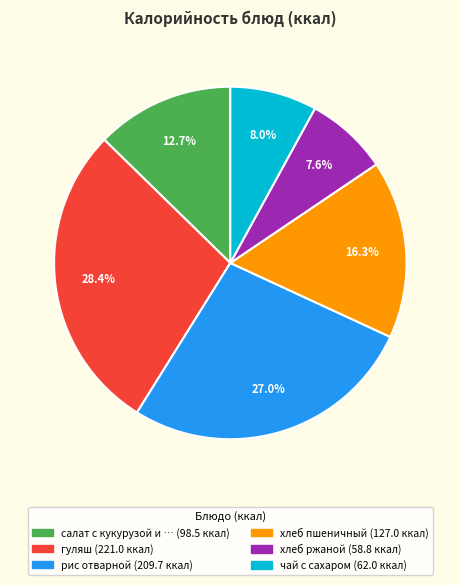

Is there a majority slice in this chart?

No